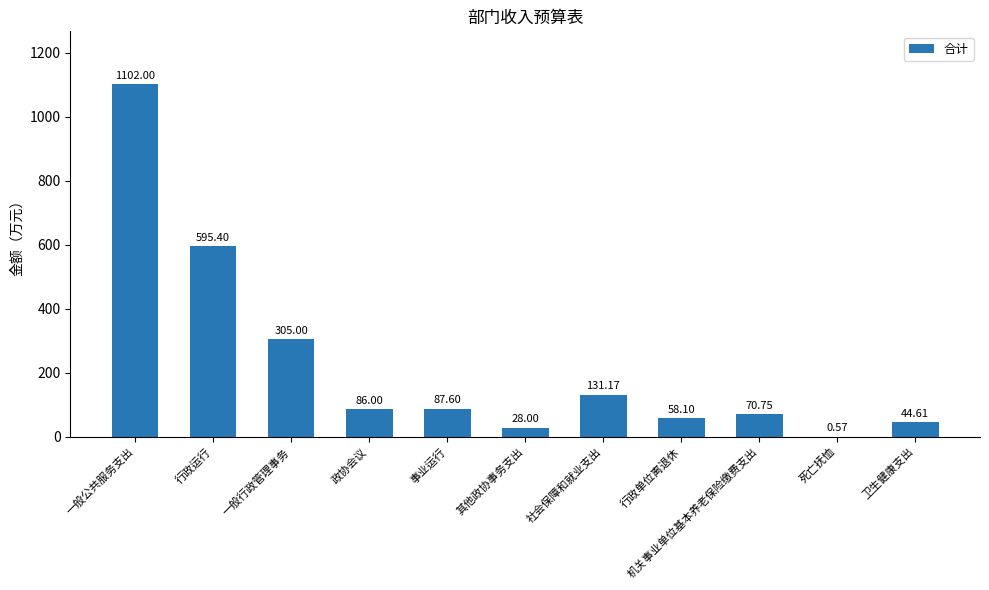

What is the greatest value displayed?

1102.0